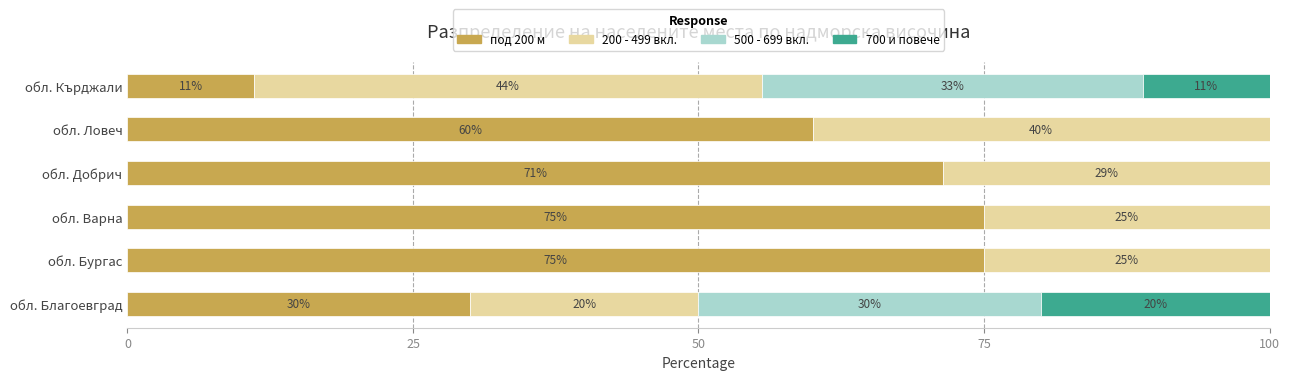

The под 200 м series shows 119.5 at обл. Добрич. True or false?

False